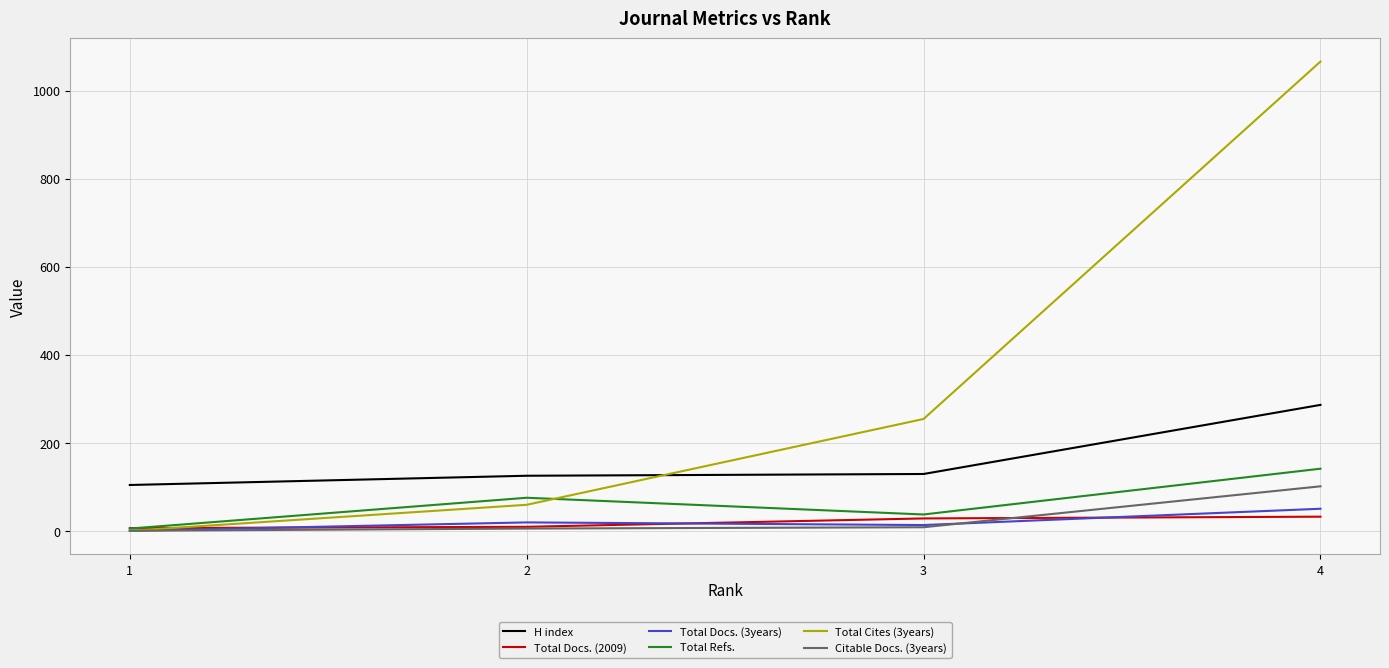

At how many categories does at least one series exceed 836?

1